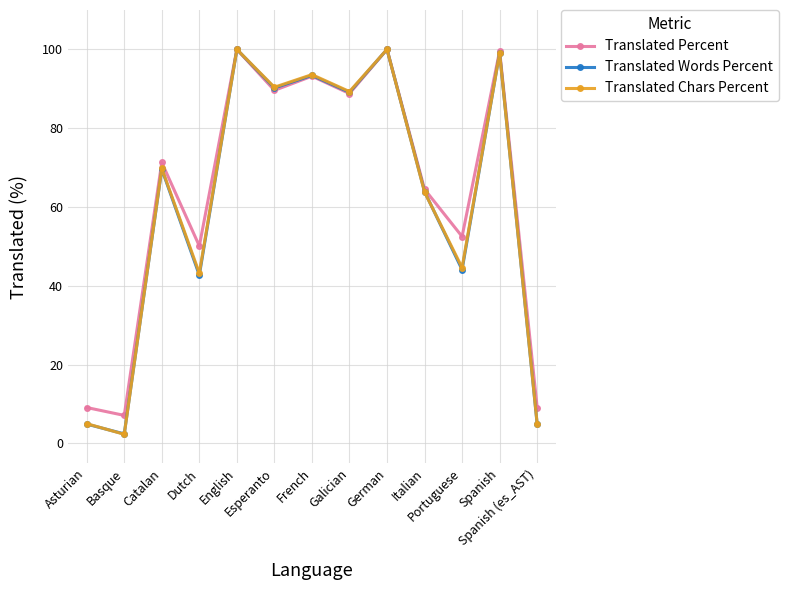

What is the difference between the maximum and minimum values in the Translated Percent series?

92.9